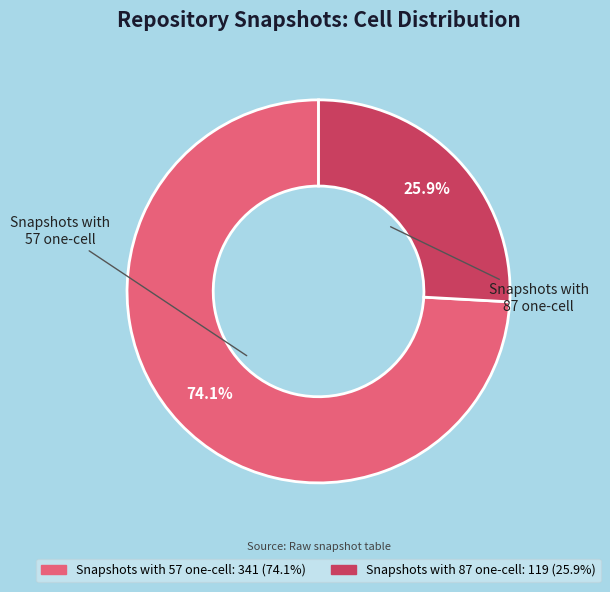

How much of the chart is everything except Snapshots with 87 one-cell?

74.1%